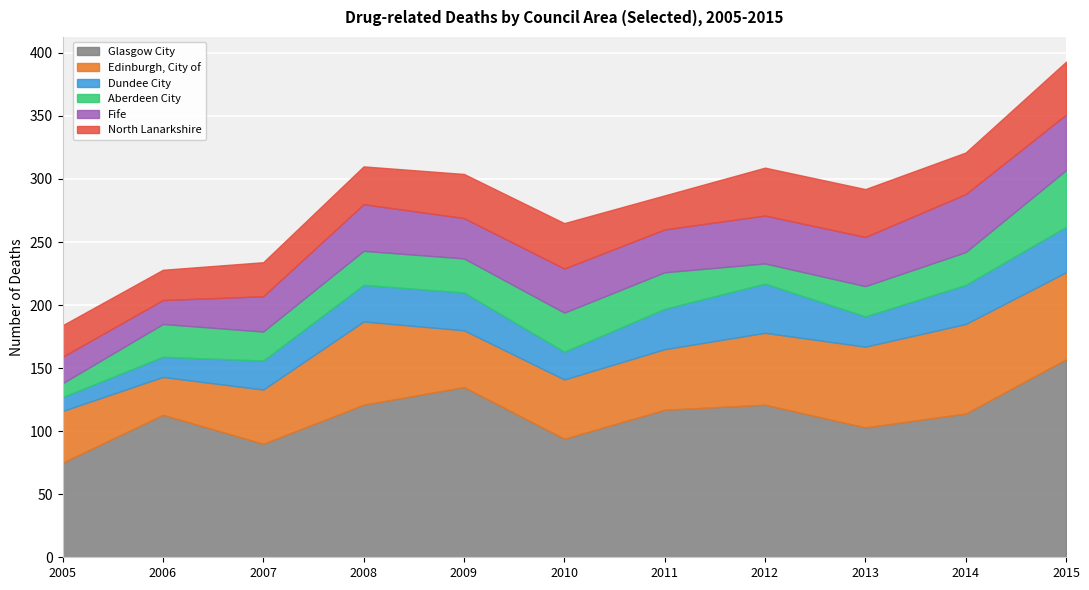

Read the Fife value at 2012, to the nearest 5.

40